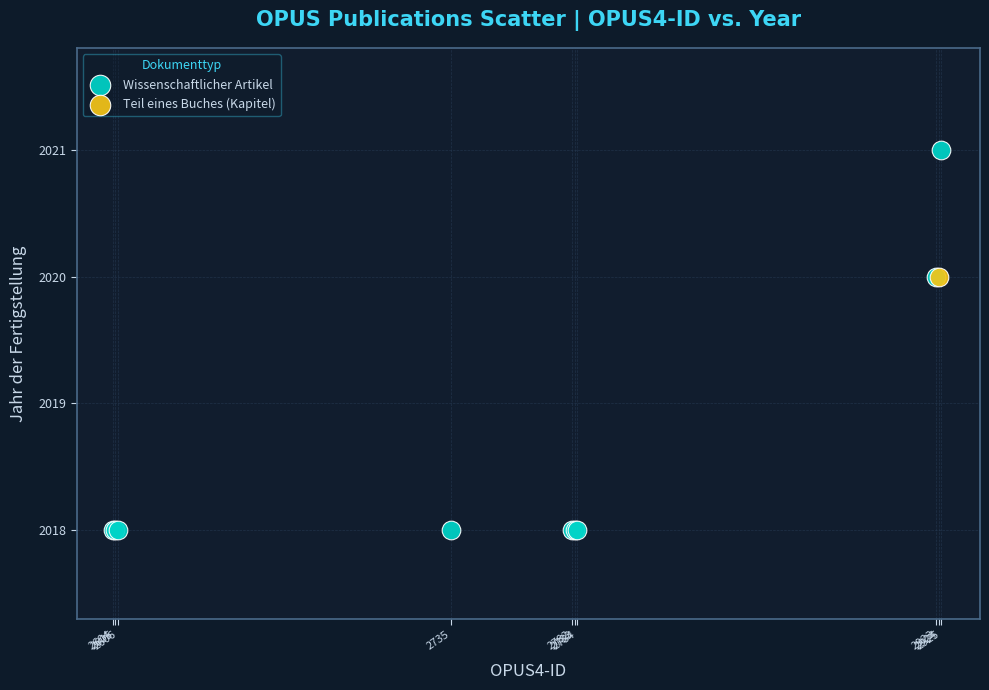

What are all the series names shown in the legend?

Wissenschaftlicher Artikel, Teil eines Buches (Kapitel)